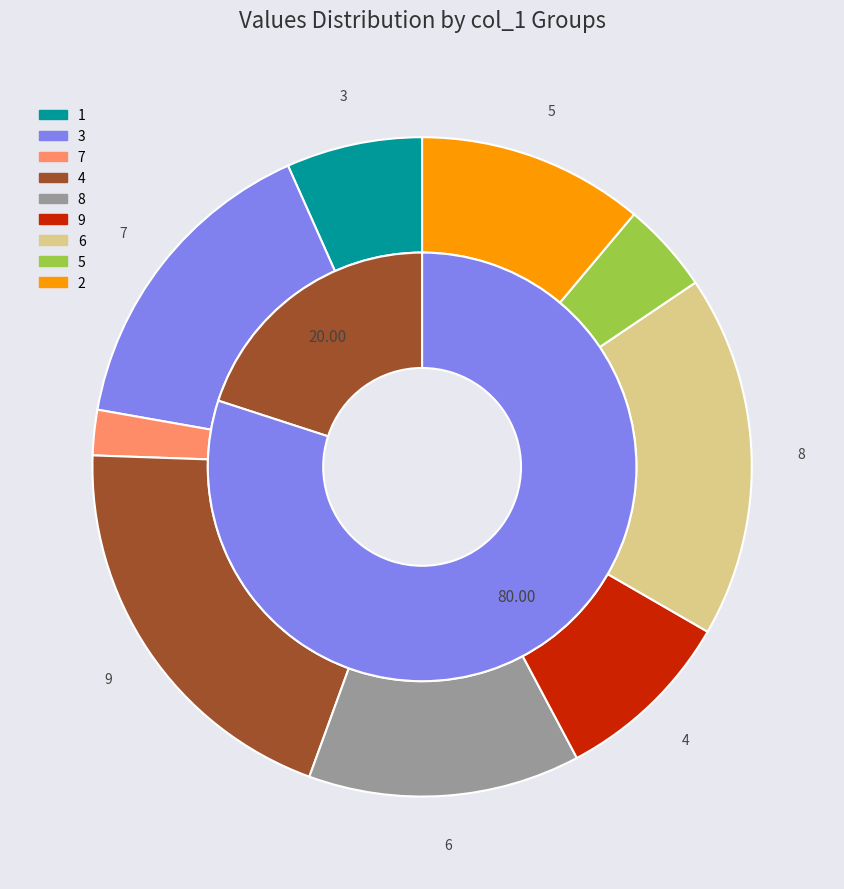

Is there a majority slice in this chart?

No